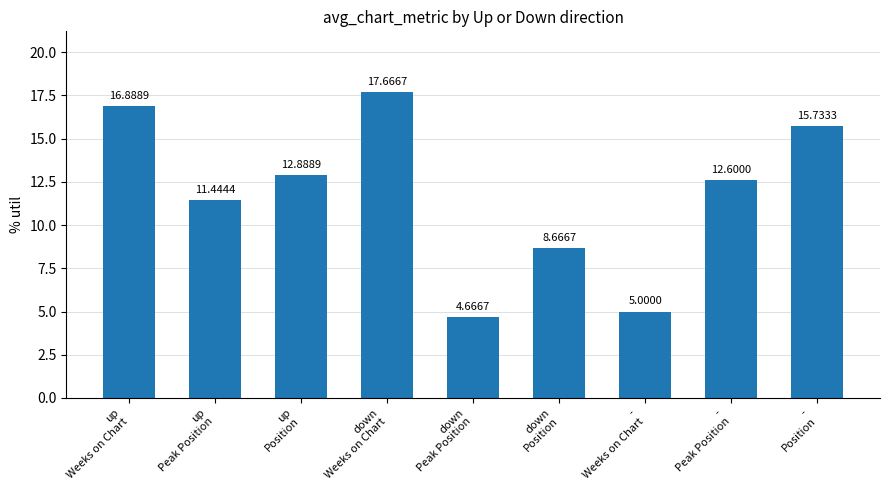

Rank the categories by value from lowest to highest.

down
Peak Position, -
Weeks on Chart, down
Position, up
Peak Position, -
Peak Position, up
Position, -
Position, up
Weeks on Chart, down
Weeks on Chart